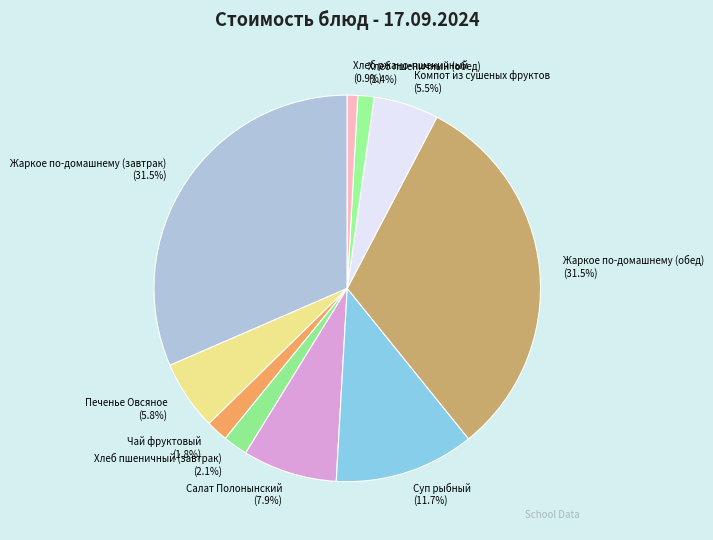

Does Жаркое по-домашнему (обед) account for over 50% of the chart?

No